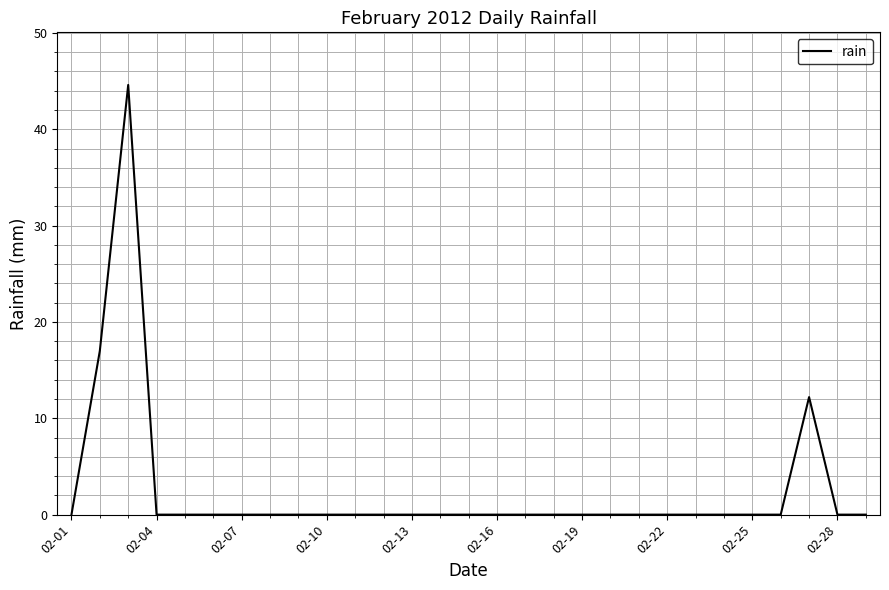

How many distinct data groups are displayed?

1